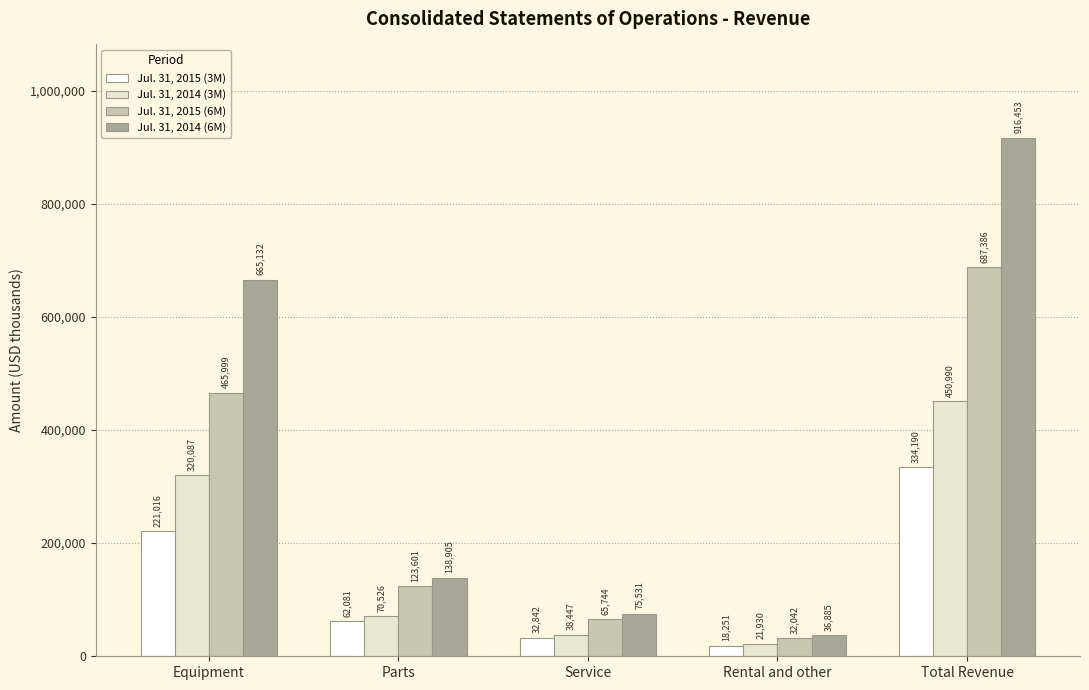

What is the difference between the Jul. 31, 2015 (6M) values at Parts and Rental and other?

91559